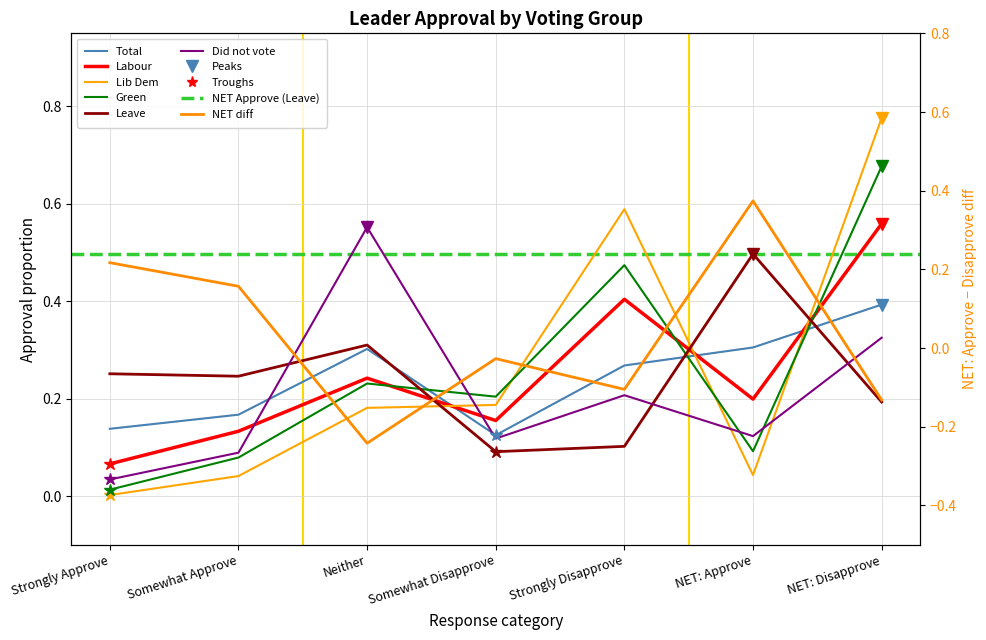

What is the difference between the highest and lowest values at Somewhat Disapprove?

0.1